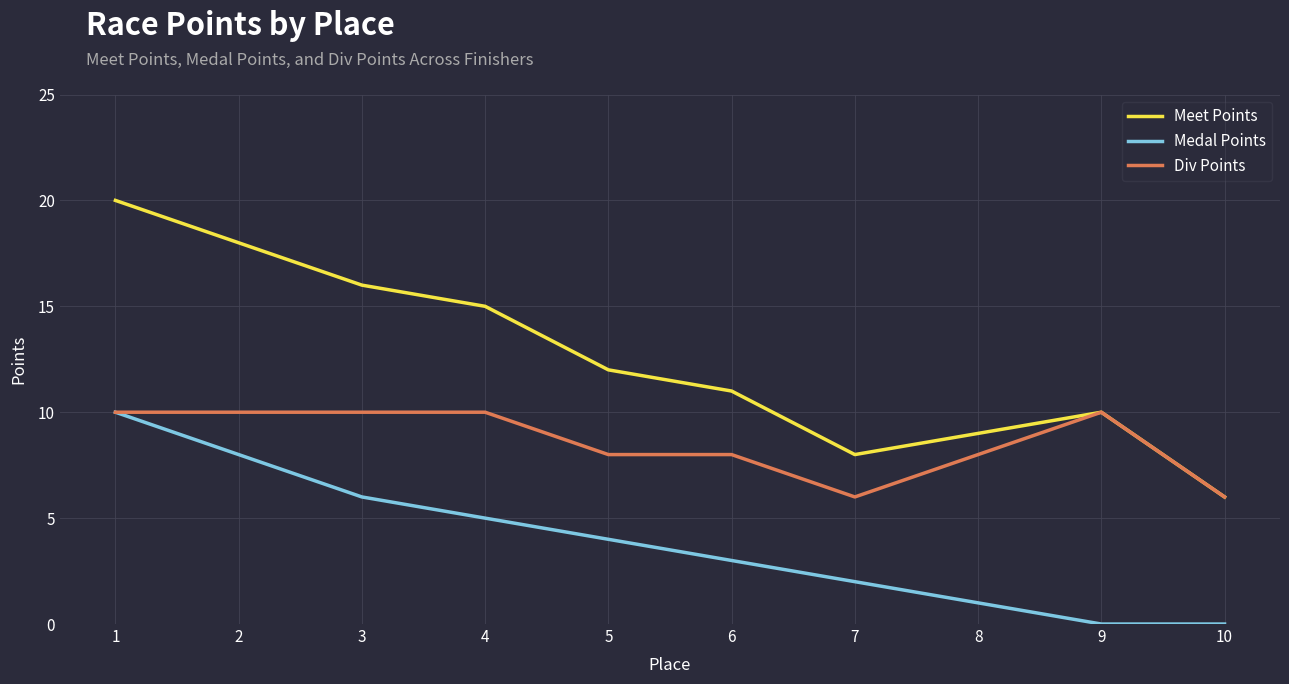

What is the difference between the second highest and minimum values in the Meet Points series?

12